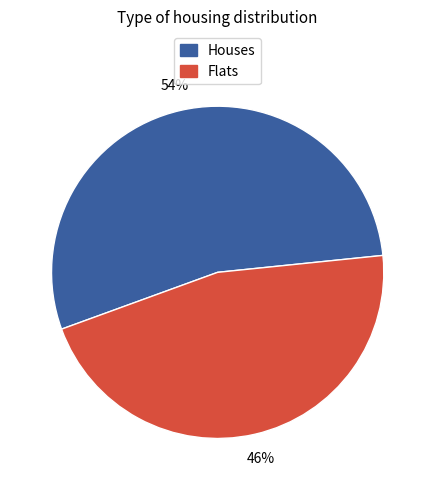

How many slices are in this pie chart?

2